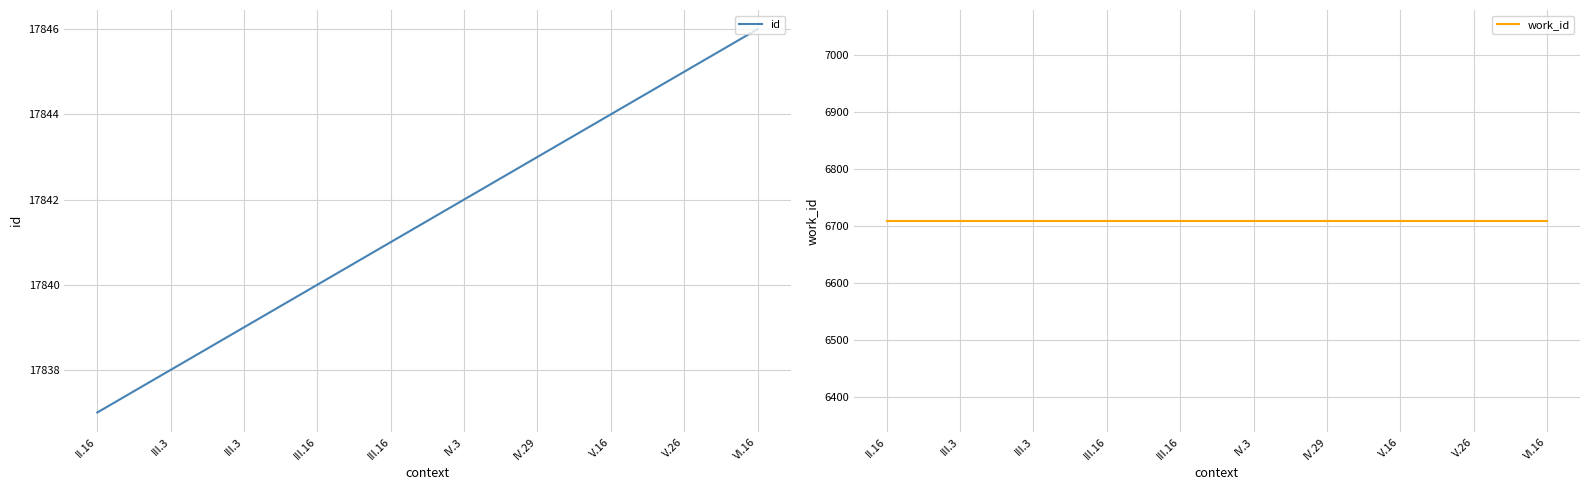

Which category has the lowest value across all series?

II.16